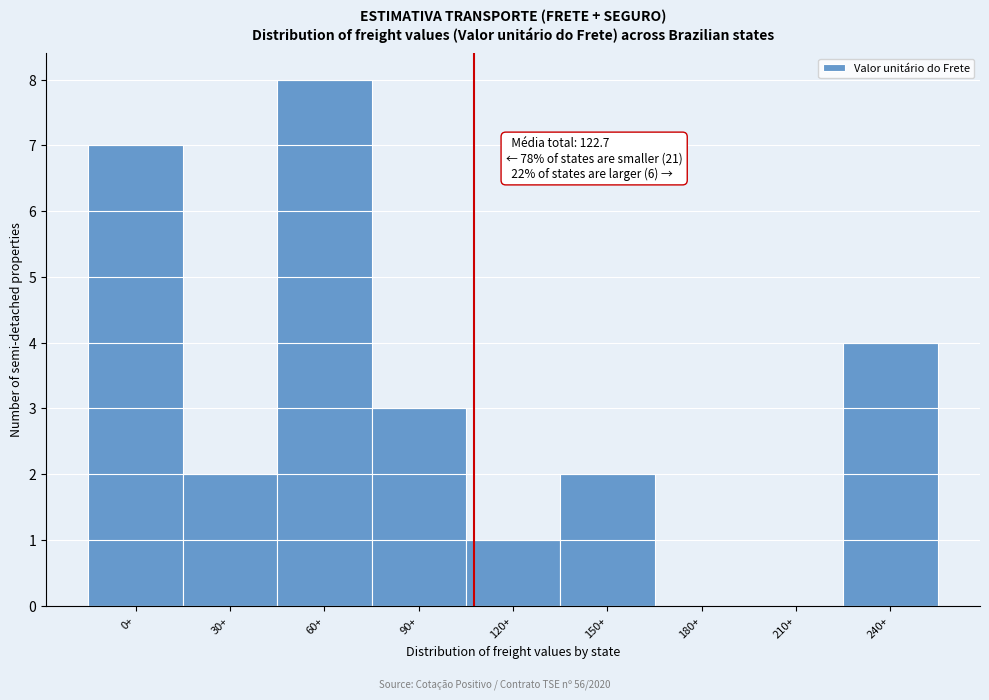

Reading left to right, transcribe all the data shown in this chart.

0+=7	30+=2	60+=8	90+=3	120+=1	150+=2	180+=0	210+=0	240+=4